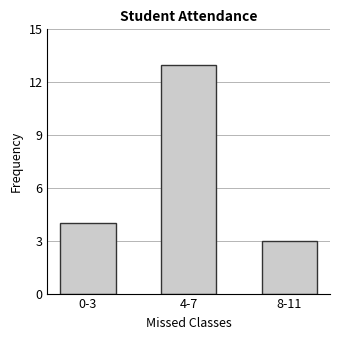

What is the label of the 3rd bar from the left?

8-11